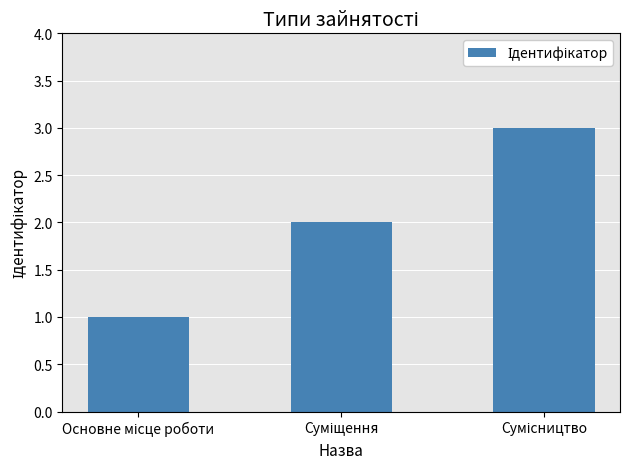

What is the value of the 2nd bar from the left?

2